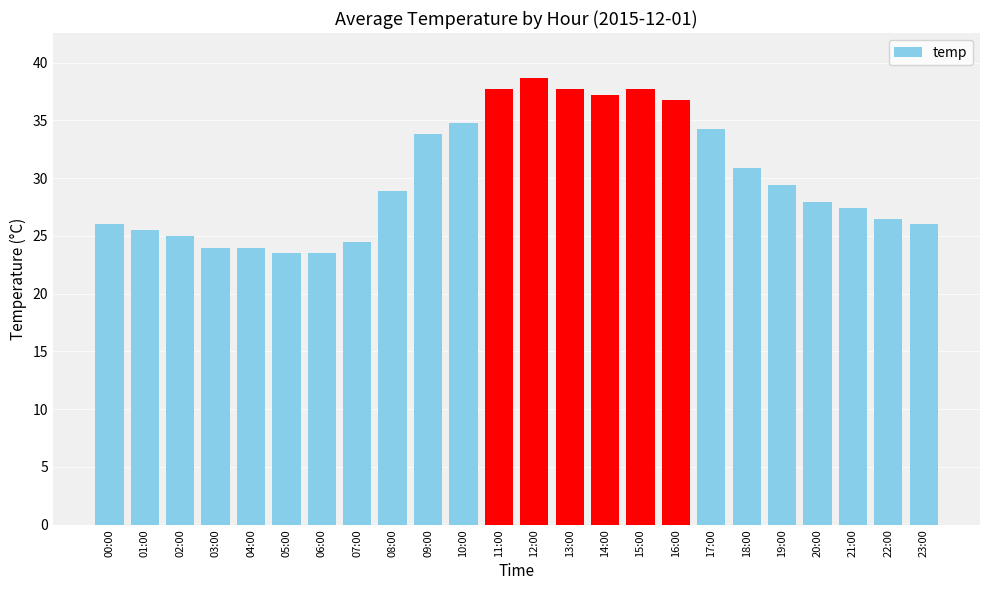

What is the ratio of the value at 19:00 to the value at 13:00?

0.8